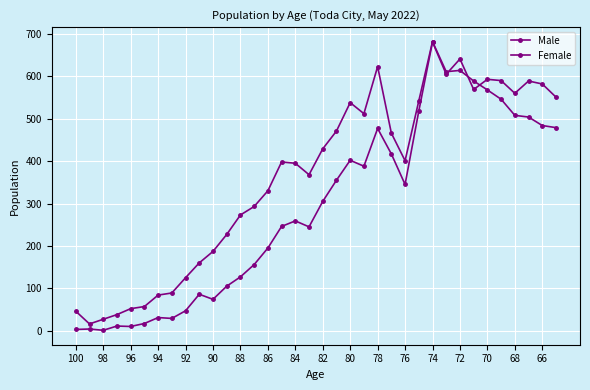

What is the maximum value shown in the chart?

682